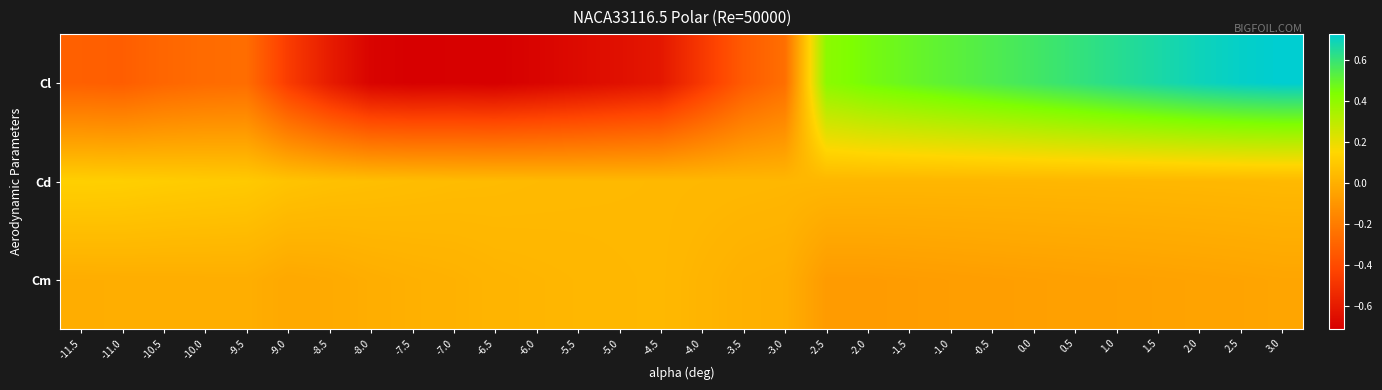

At how many categories does at least one series exceed 0?

30